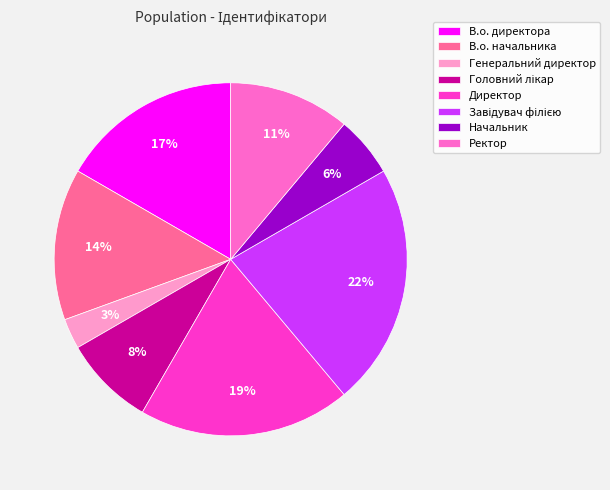

To the nearest percent, what percentage of the pie is В.о. начальника?

14%